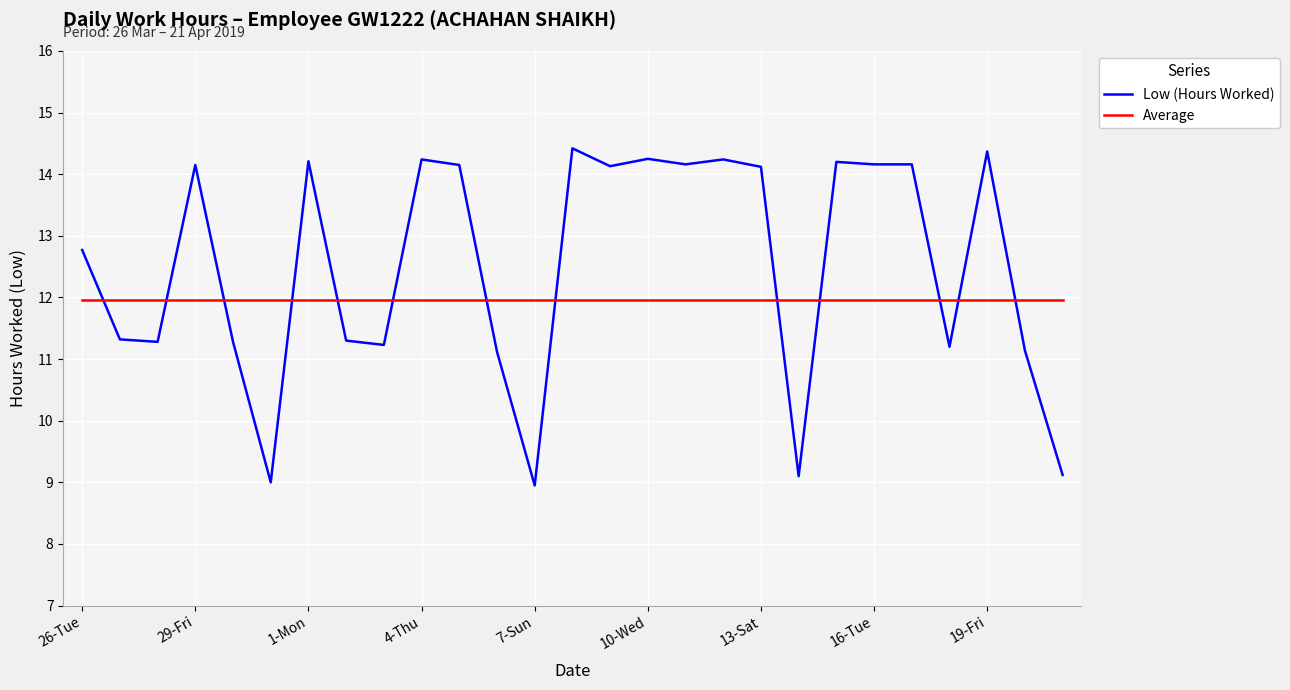

How many times do Low (Hours Worked) and Average cross each other?

13